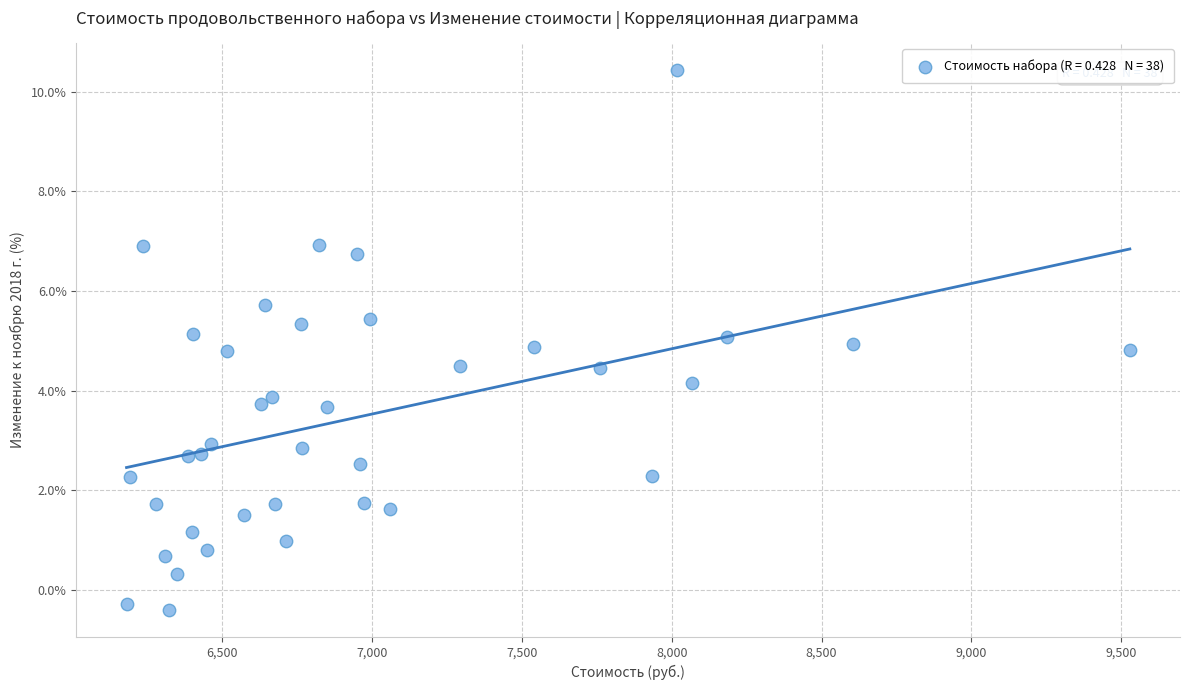

What is the range of Y values (max minus min)?

10.8